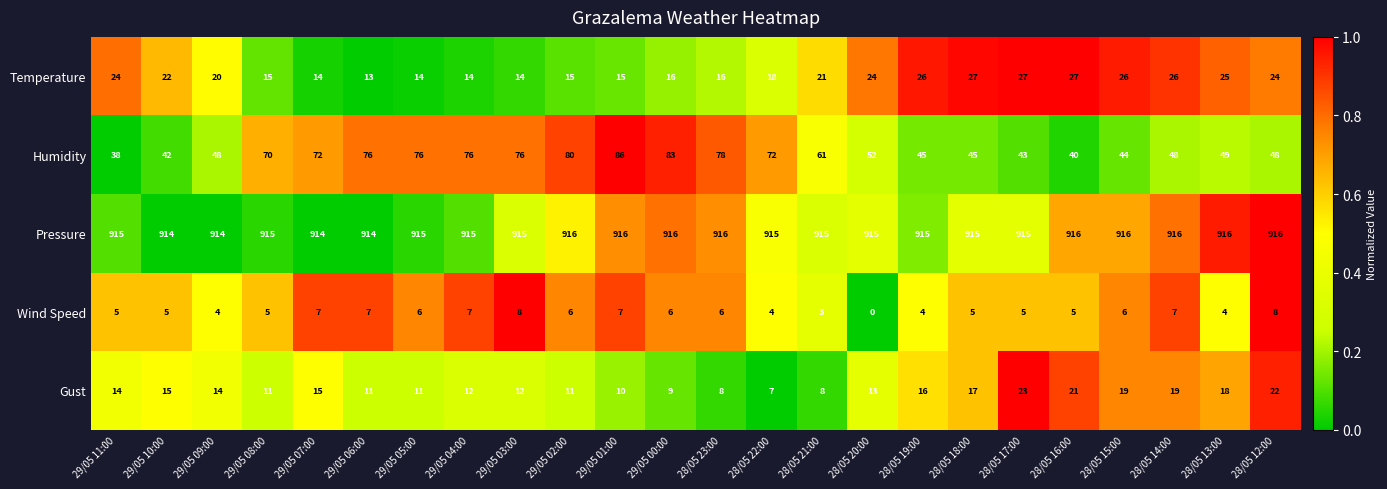

Read the Wind Speed value at 29/05 11:00.

5